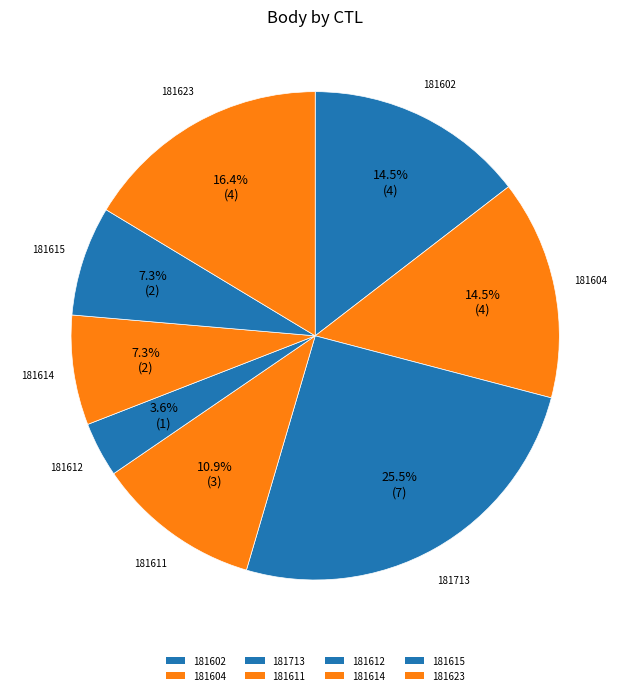

How many segments does this pie chart have?

8